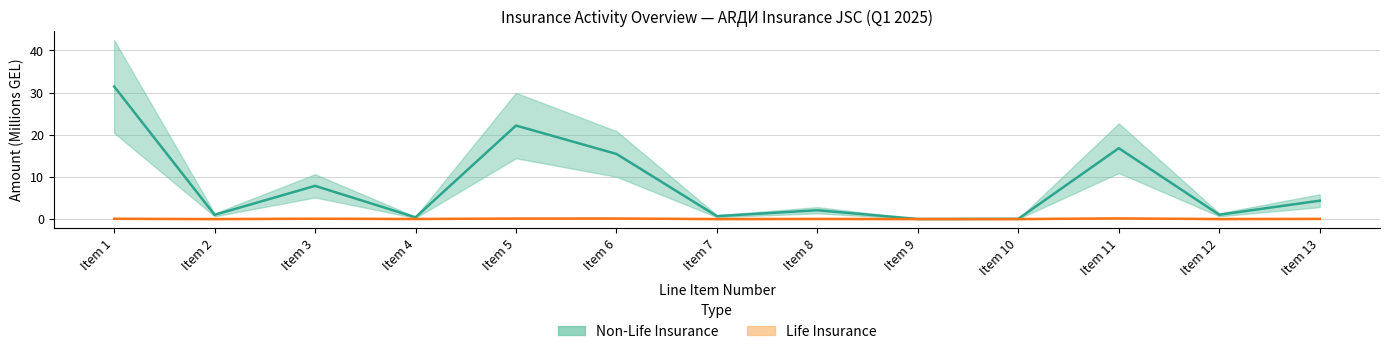

At which category does the chart reach its minimum across all series?

2